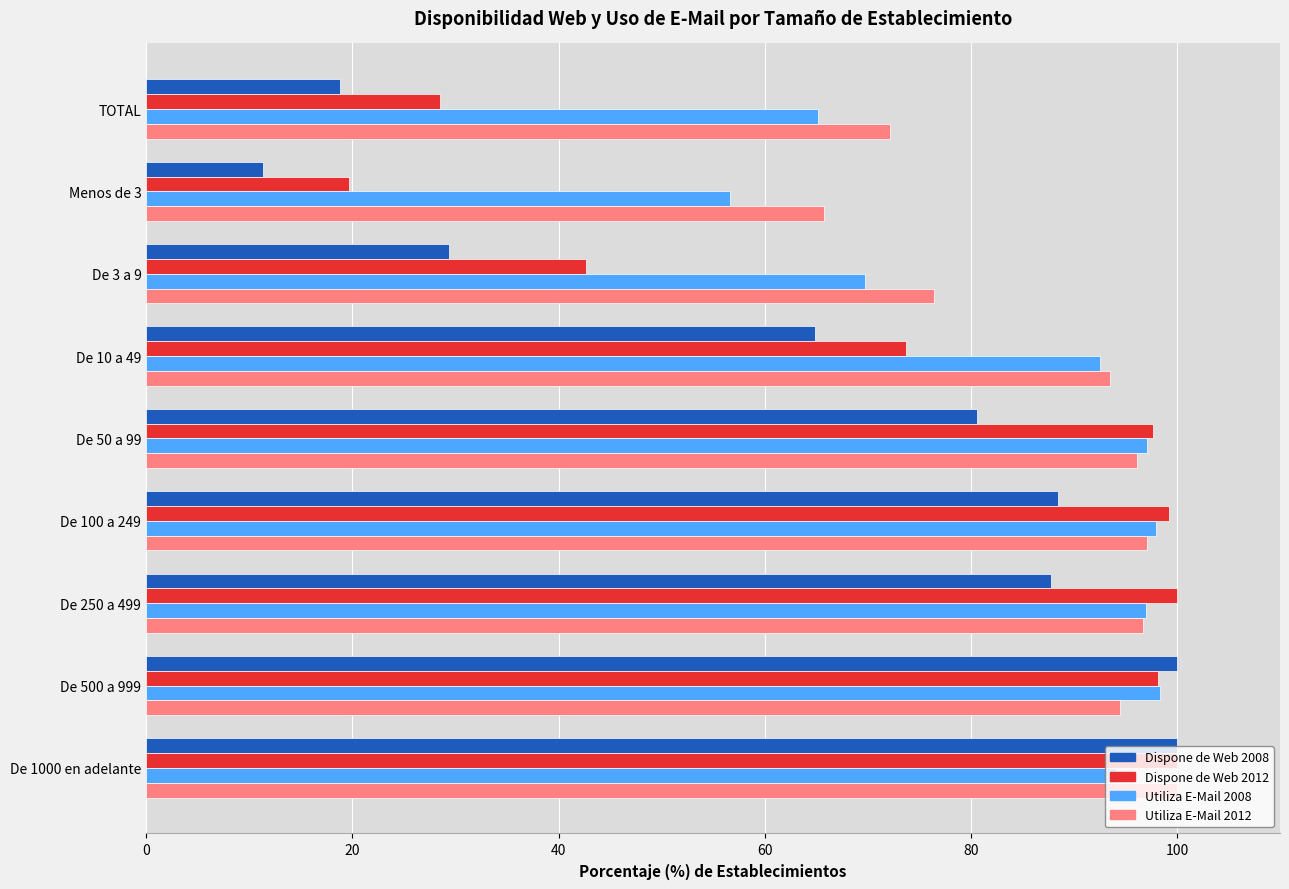

Count the number of data series in this chart.

4